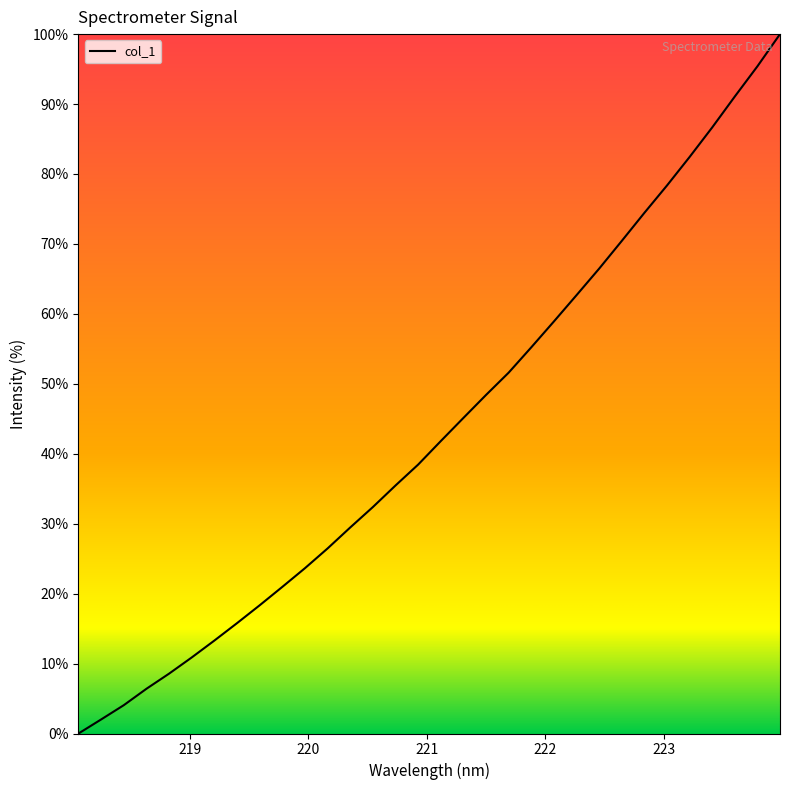

How many lines are shown in the chart?

1